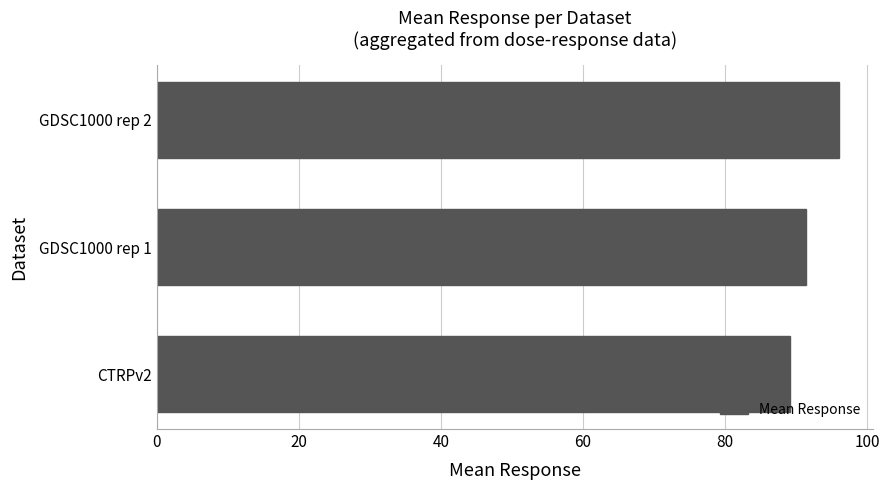

What is the greatest value displayed?

96.1